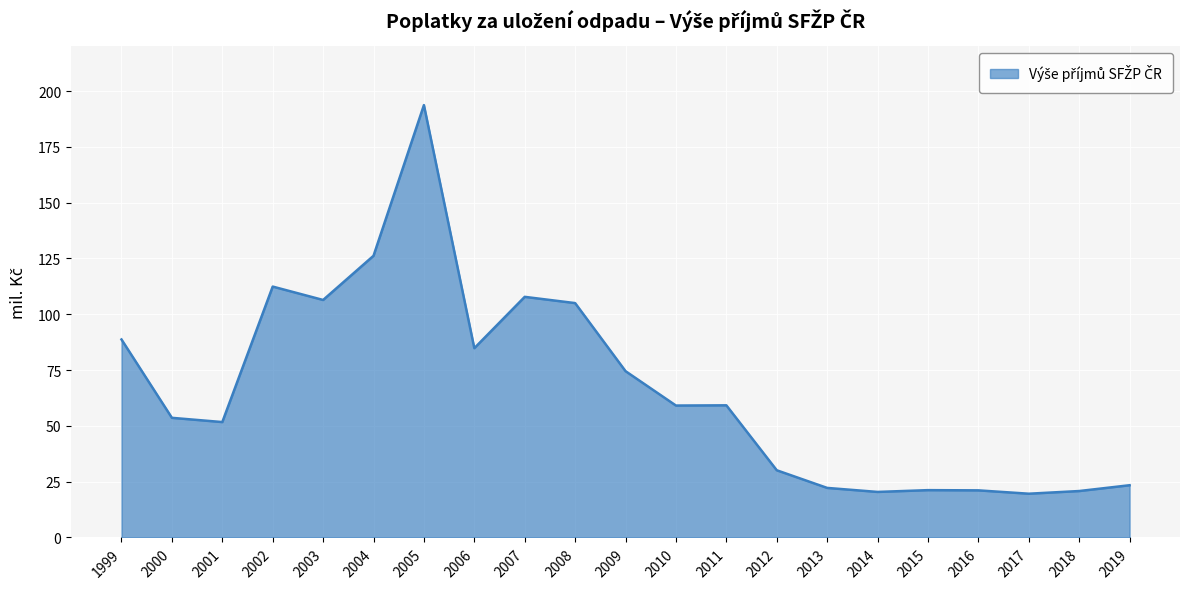

What is the average value?

66.8